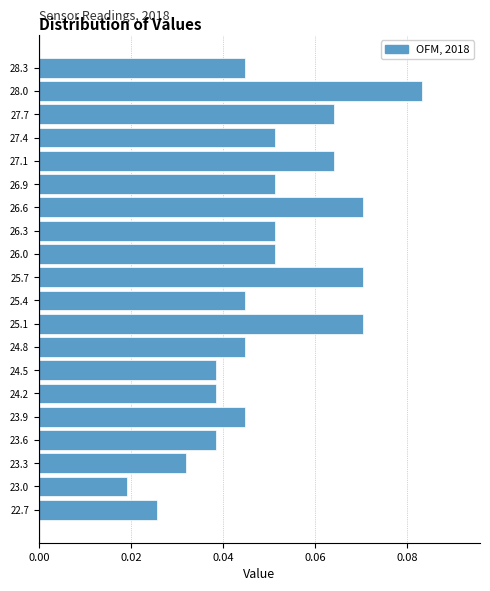

Which category has the highest value across all series?

28.0